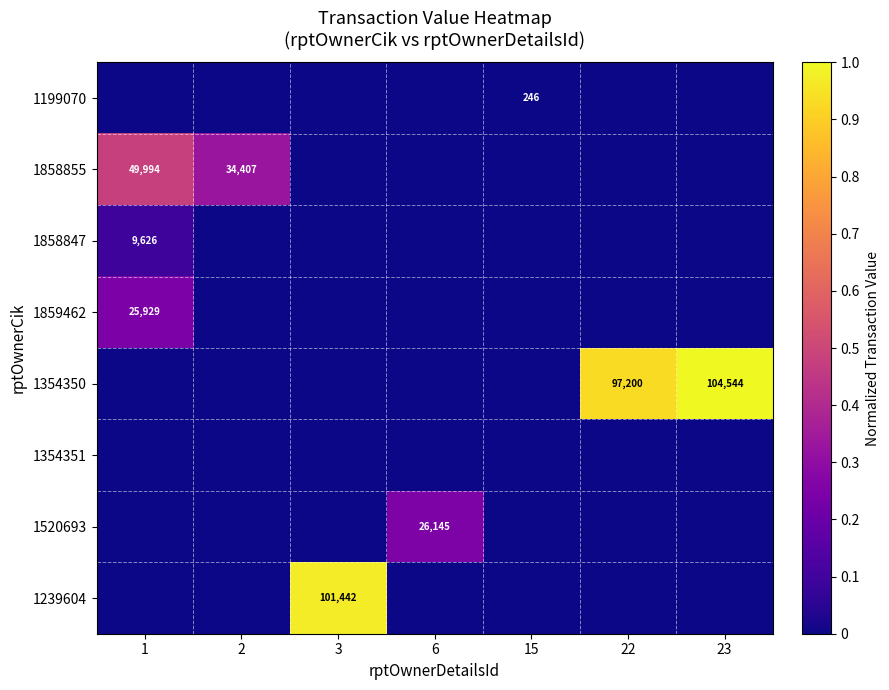

What is the total value across all series at 23?

1.0